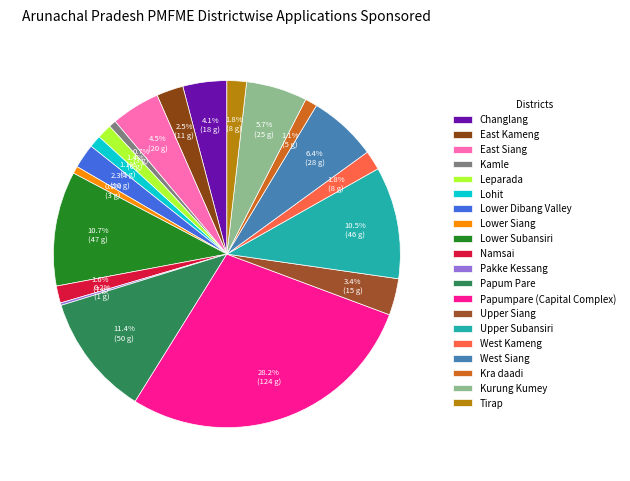

To the nearest percent, what portion does Kra daadi represent?

1%